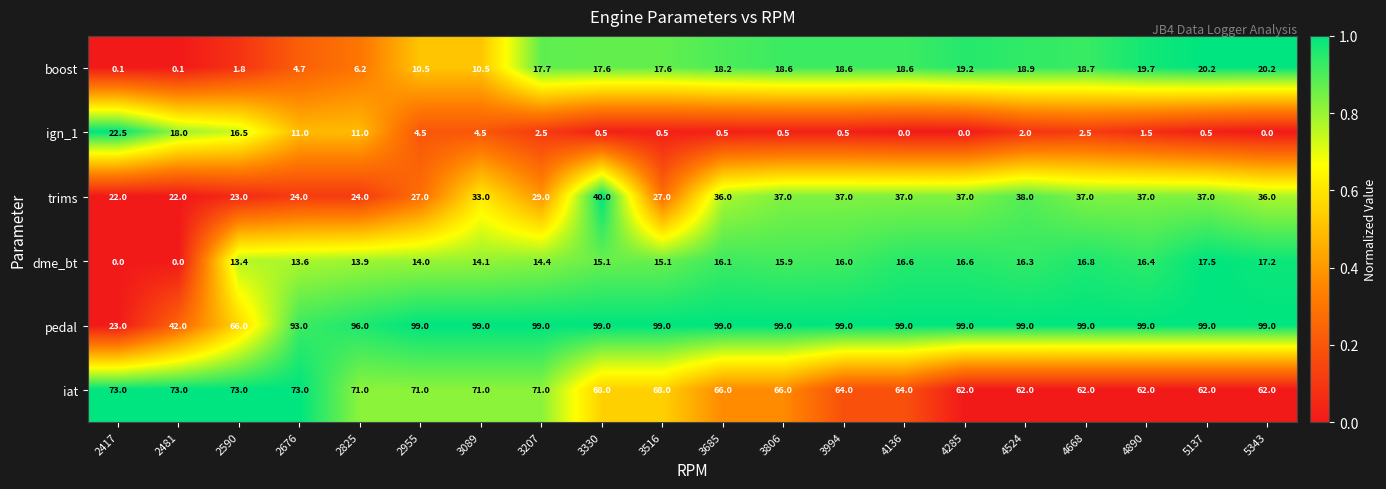

What is the difference between the highest and lowest values at 5137?

98.5